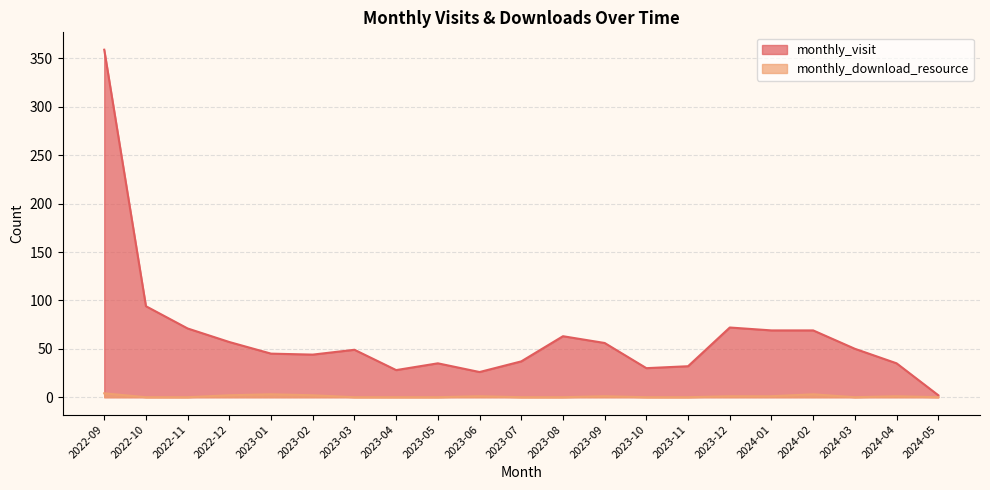

What is the difference between the maximum and second lowest values in the monthly_visit series?

333